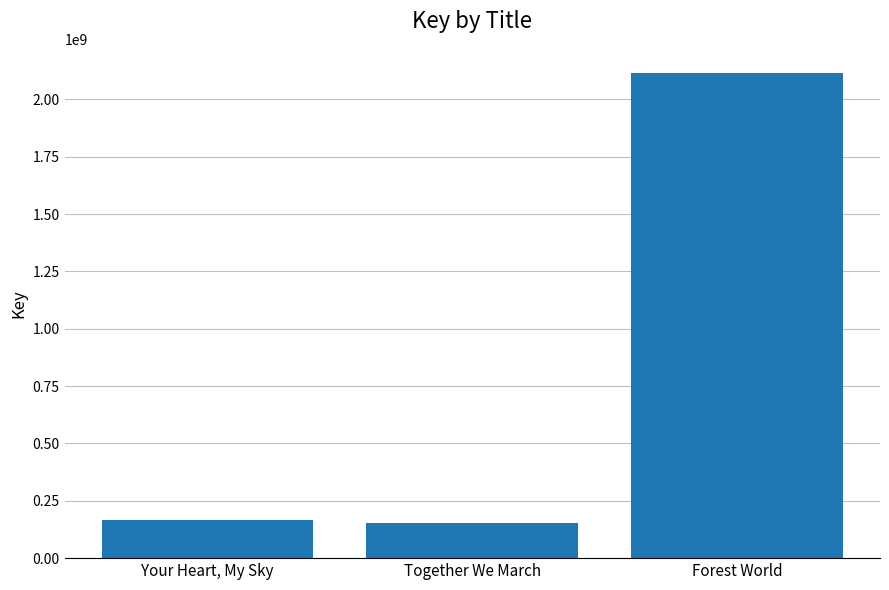

Between Forest World and Together We March, which is larger?

Forest World